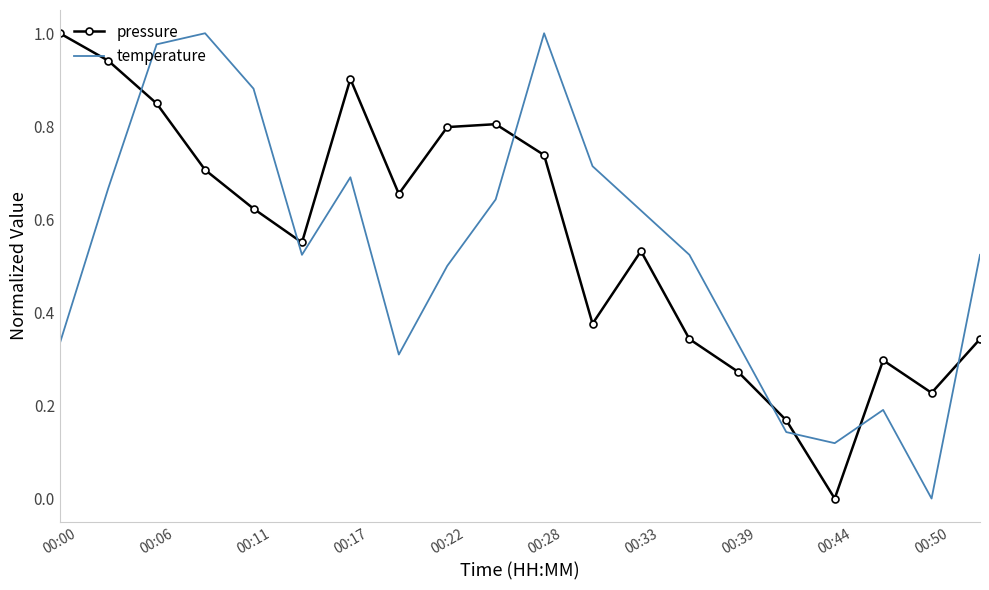

How many intersections are there between temperature and pressure?

7